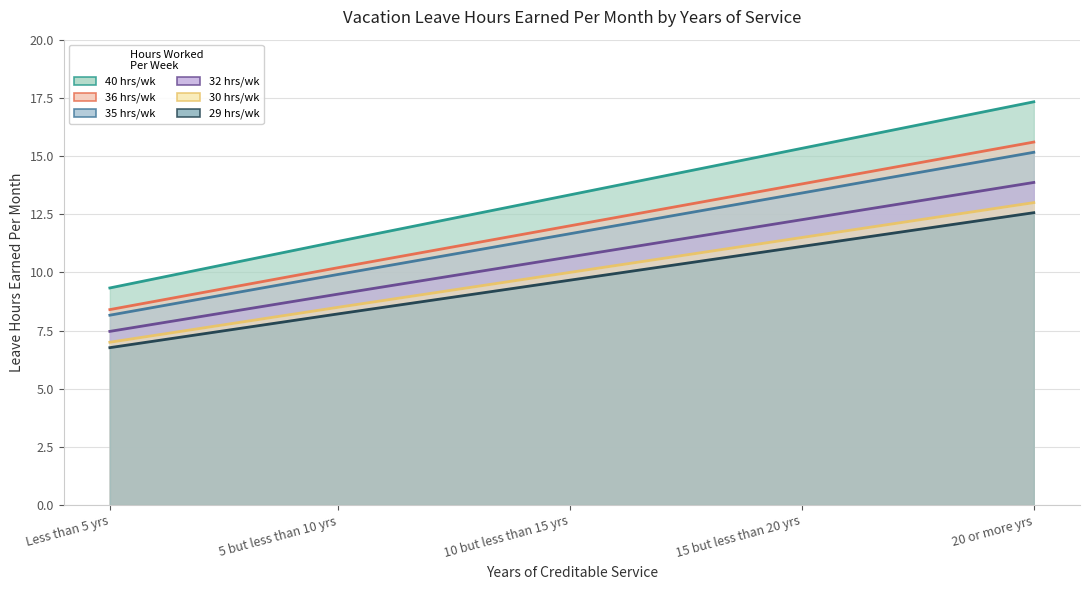

What is the difference between the highest and lowest values at 15 but less than 20 yrs?

4.2